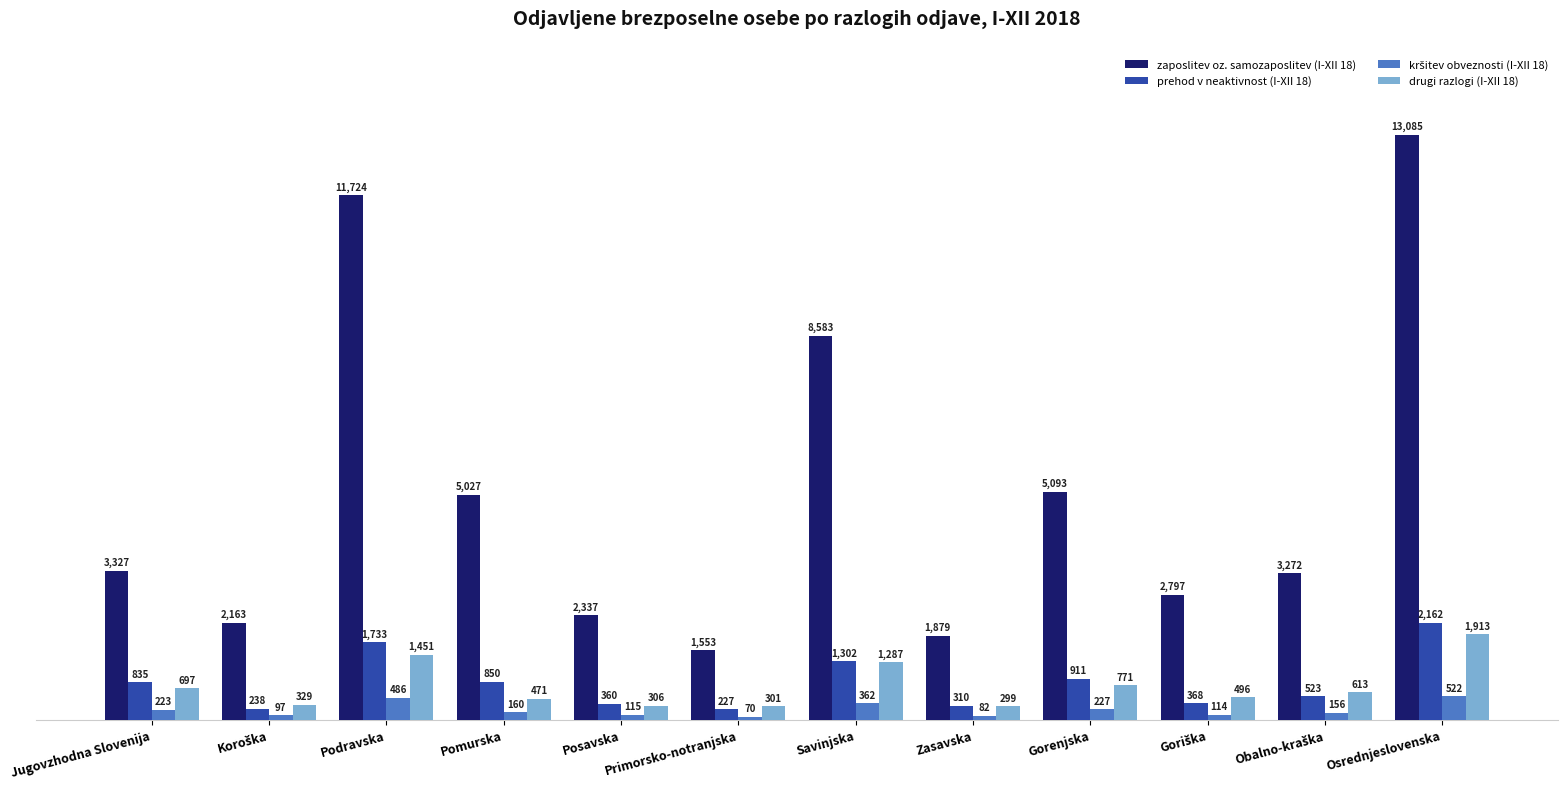

What is the approximate value of zaposlitev oz. samozaposlitev (I-XII 18) at Osrednjeslovenska, to the nearest 50?

13100